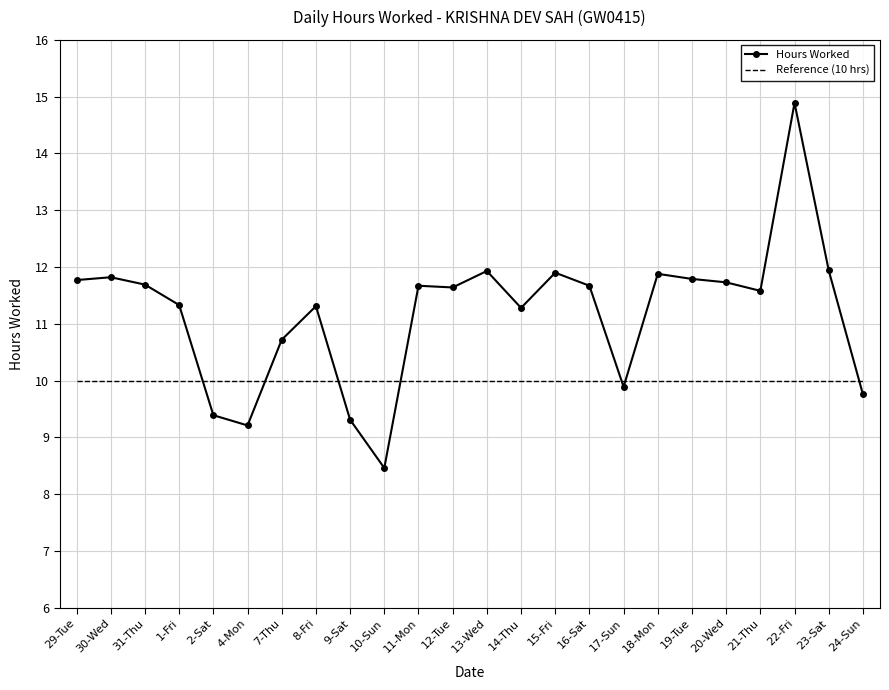

What is the maximum value for Hours Worked?

14.9